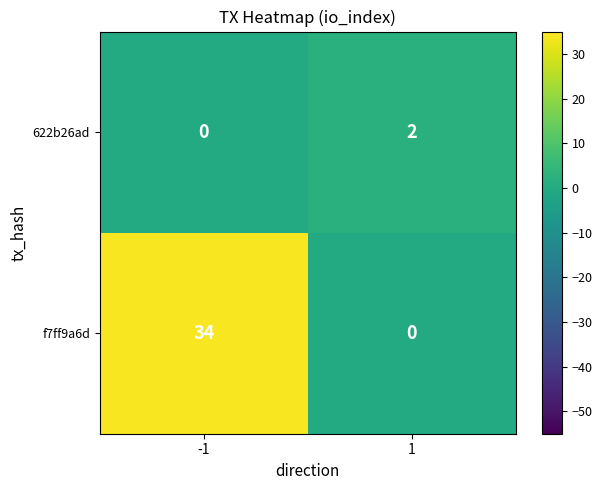

How many distinct data groups are displayed?

2